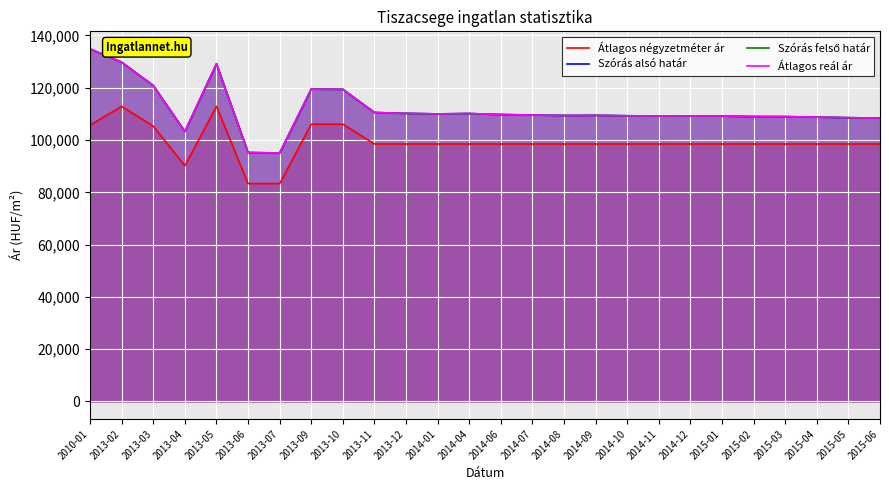

True or false: Átlagos reál ár and Szórás alsó határ intersect in this chart.

False